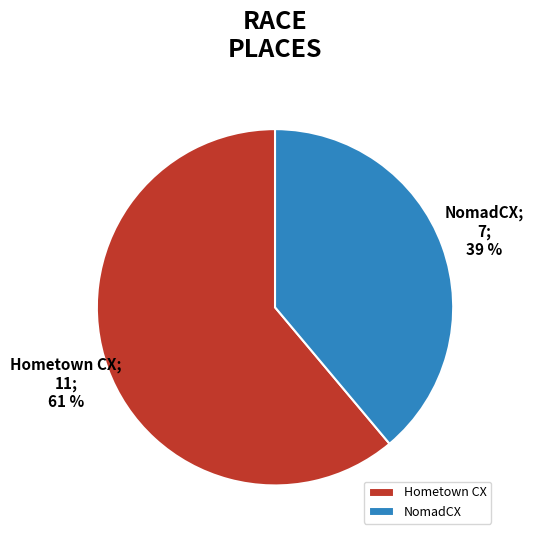

Do NomadCX and Hometown CX together represent more than half of the pie?

Yes